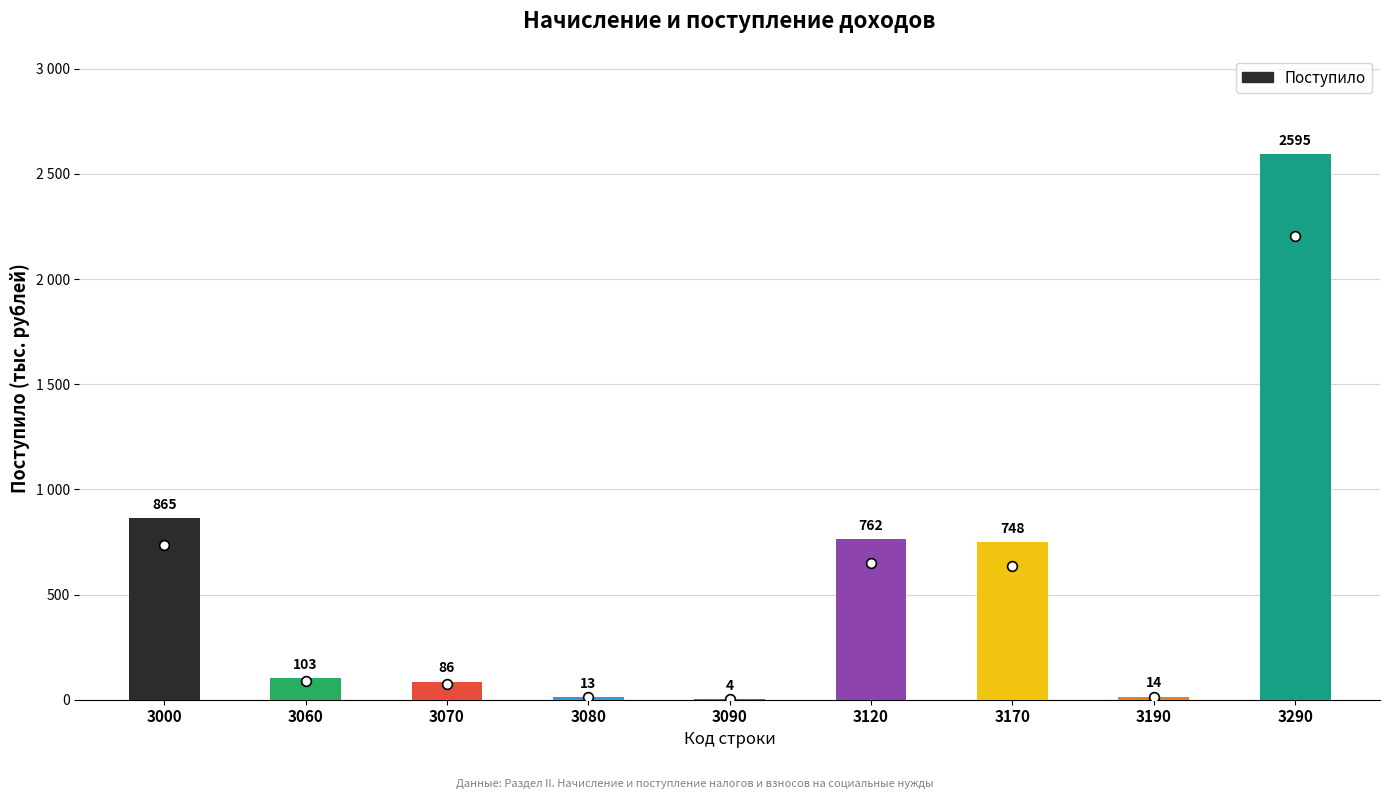

What is the greatest value displayed?

2595